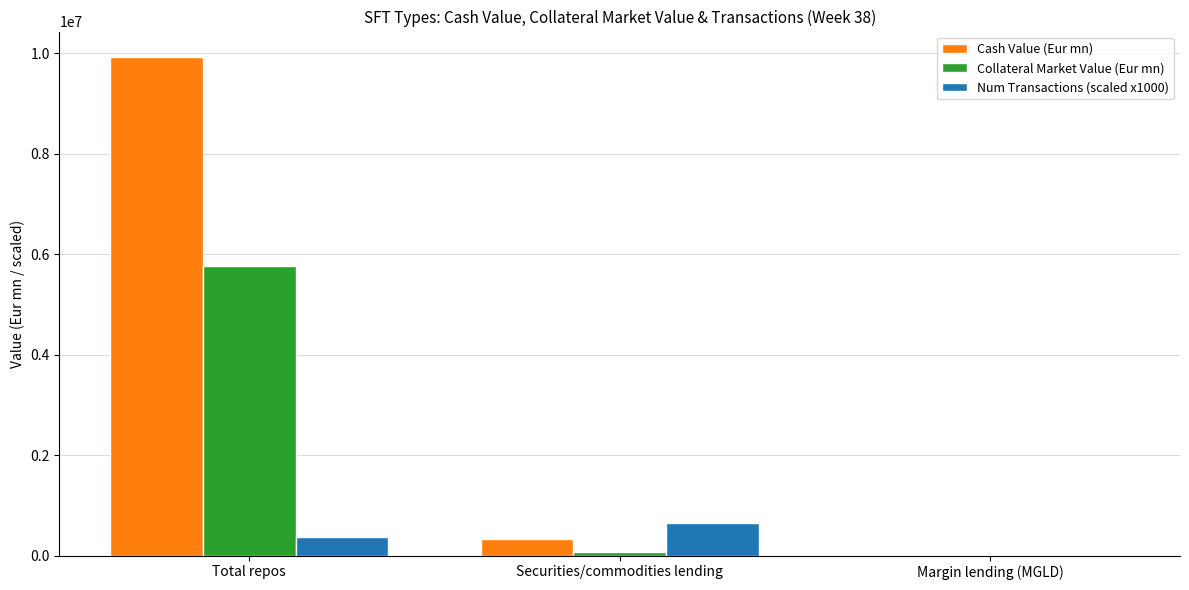

Is the value of Cash Value (Eur mn) at Margin lending (MGLD) greater than the value of Num Transactions (scaled x1000) at Securities/commodities lending?

No